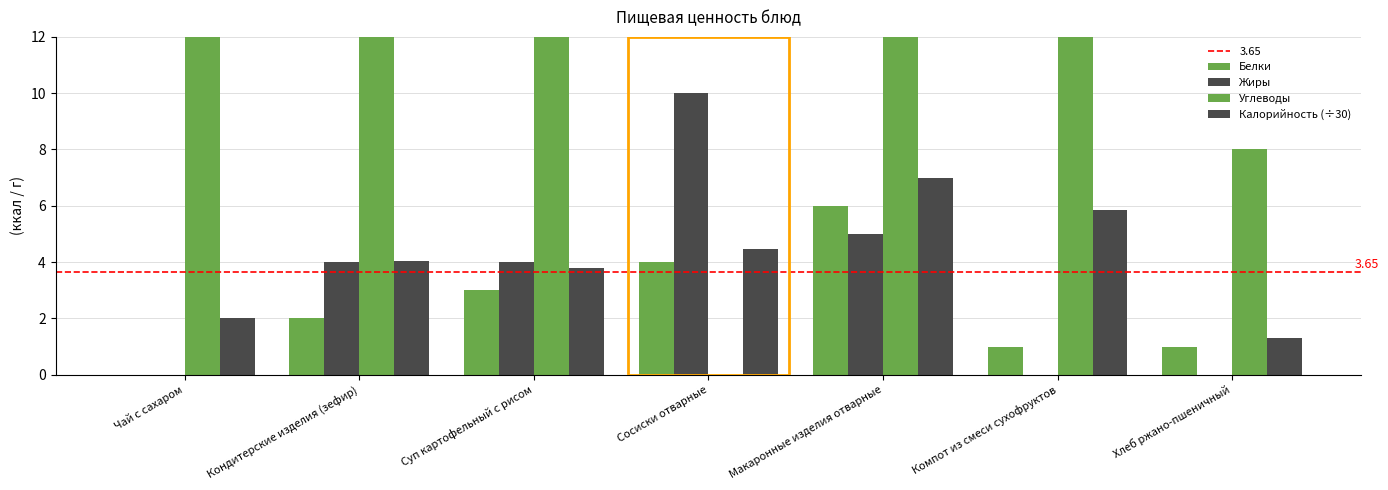

What is the sum of all Жиры values?

23.0